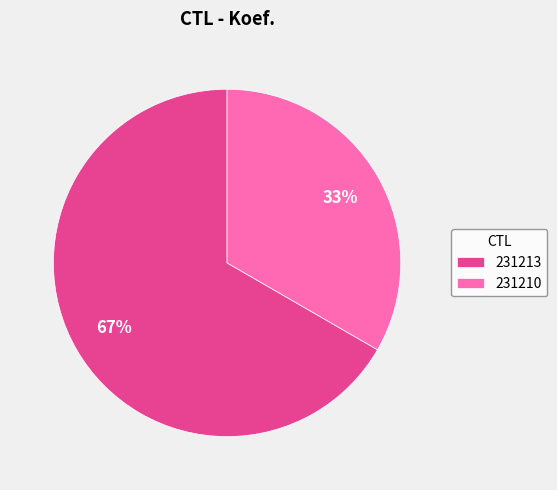

The 231210 slice represents 33% of the pie. True or false?

True